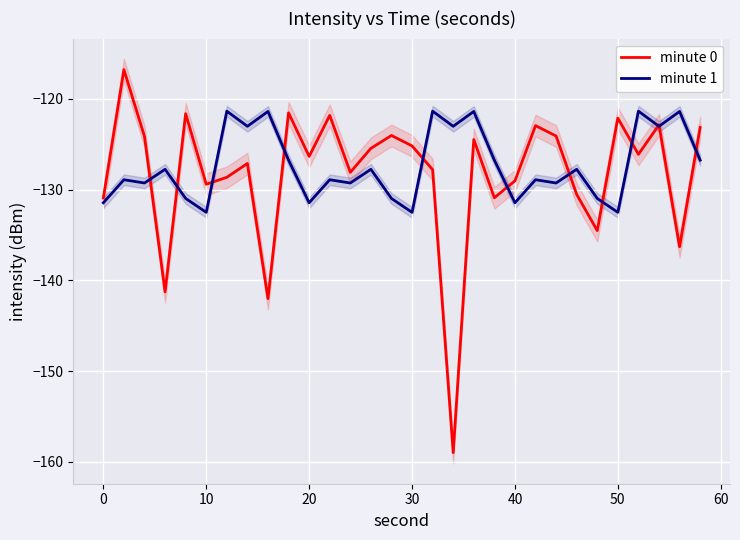

In minute 0, how many points are higher than both neighbors (excluding endpoints)?

10